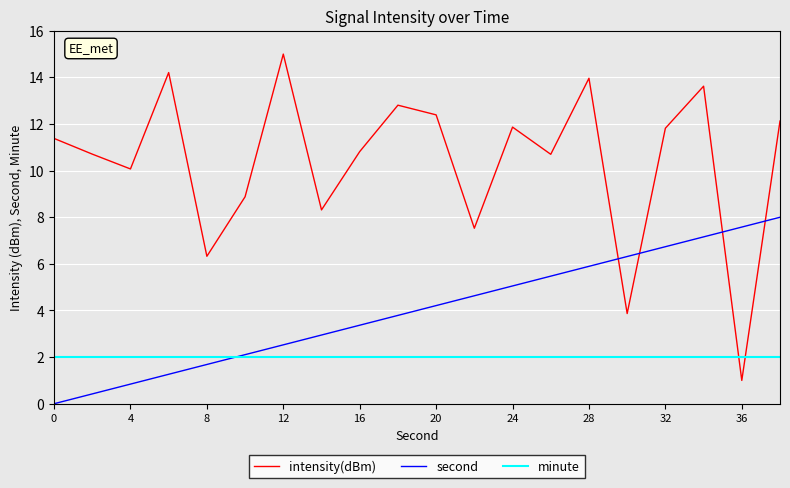

Which series has the largest total across all categories?

intensity(dBm)